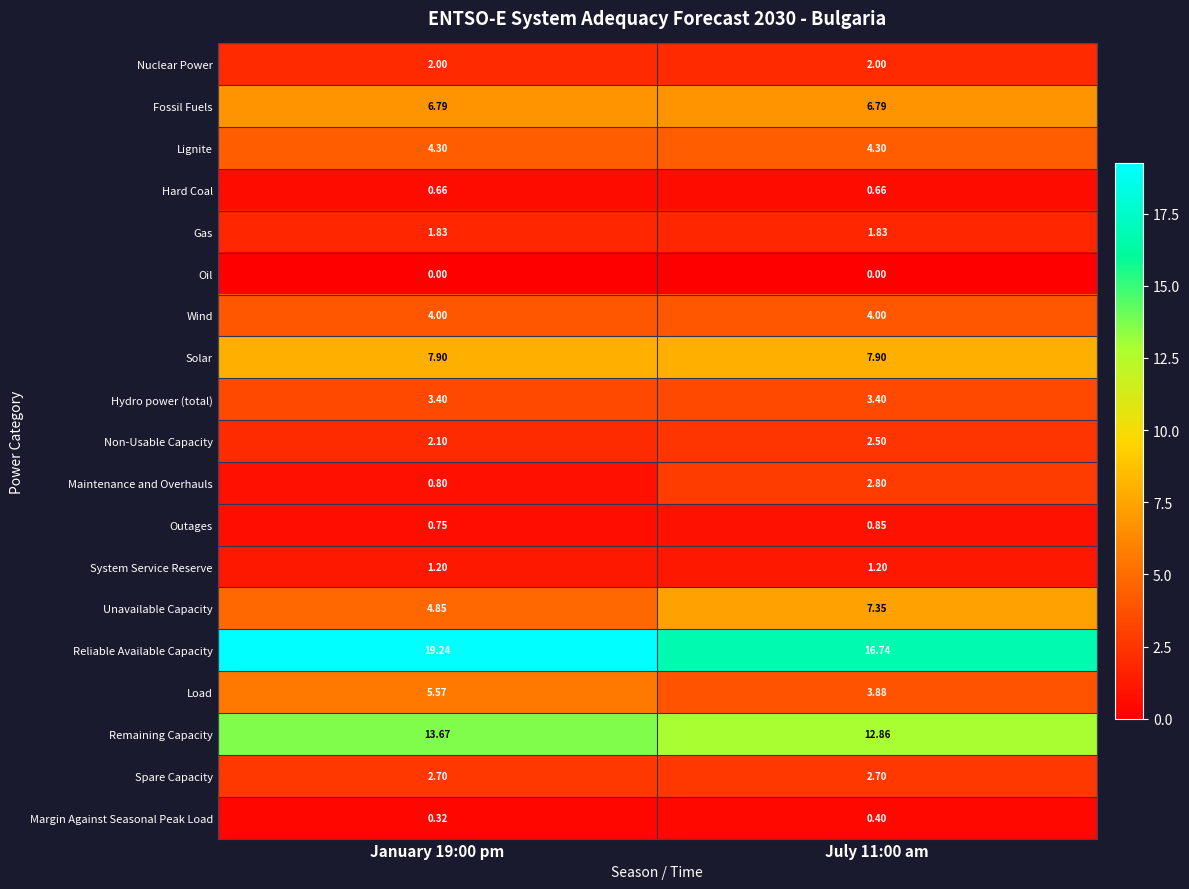

At January 19:00 pm, list the series in order from smallest to largest.

Oil, Margin Against Seasonal Peak Load, Hard Coal, Outages, Maintenance and Overhauls, System Service Reserve, Gas, Nuclear Power, Non-Usable Capacity, Spare Capacity, Hydro power (total), Wind, Lignite, Unavailable Capacity, Load, Fossil Fuels, Solar, Remaining Capacity, Reliable Available Capacity